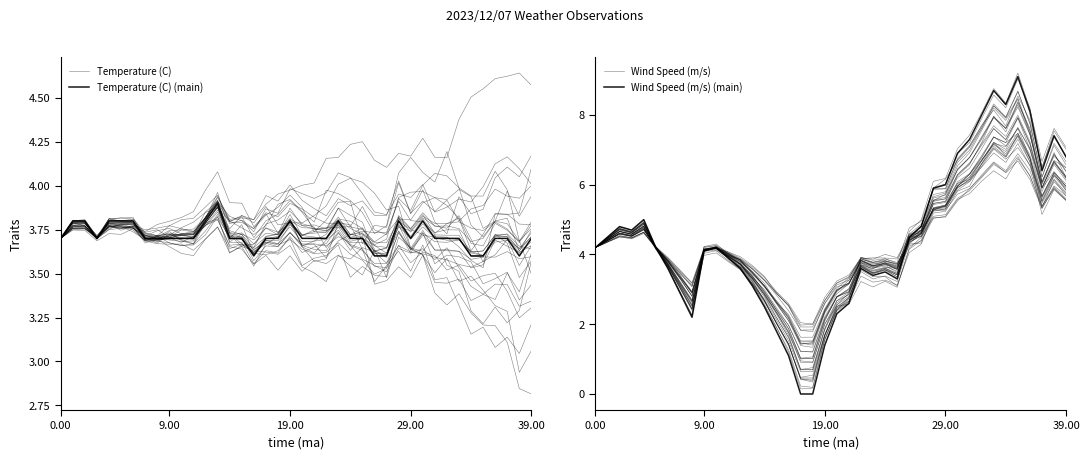

Between 30 and 39, which is larger?

30